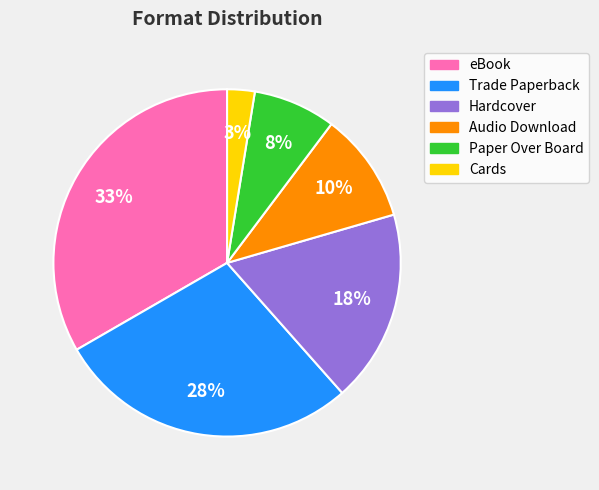

Is there a majority slice in this chart?

No